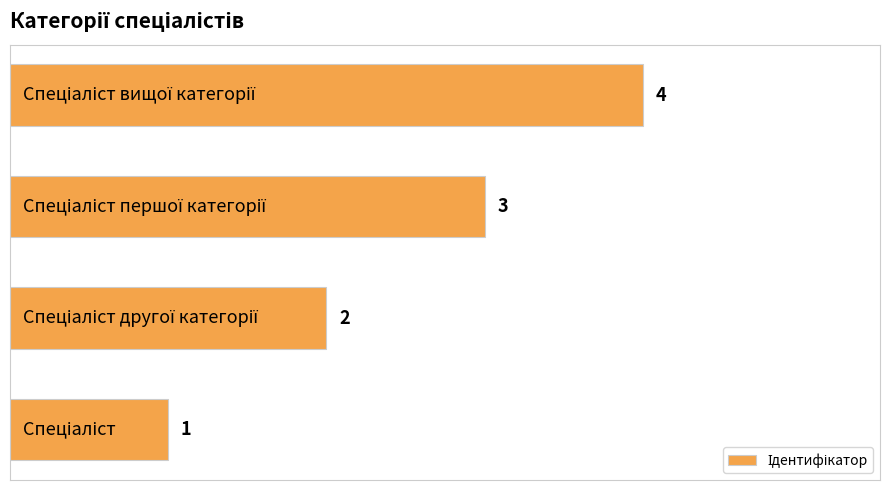

What is the sum of all values?

10